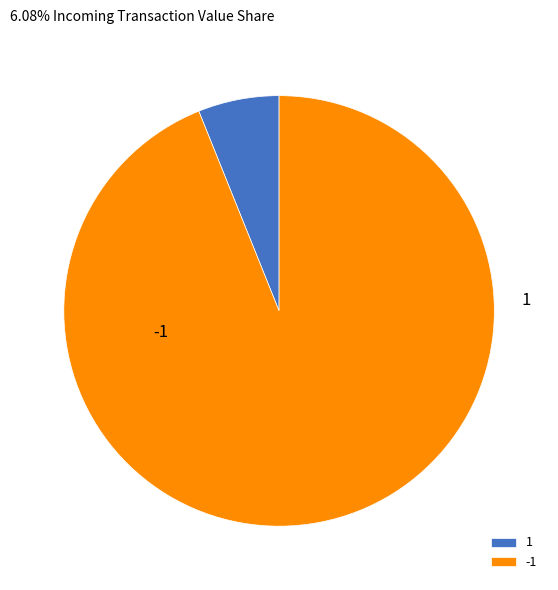

What is the change in value from 1 to -1?

-2